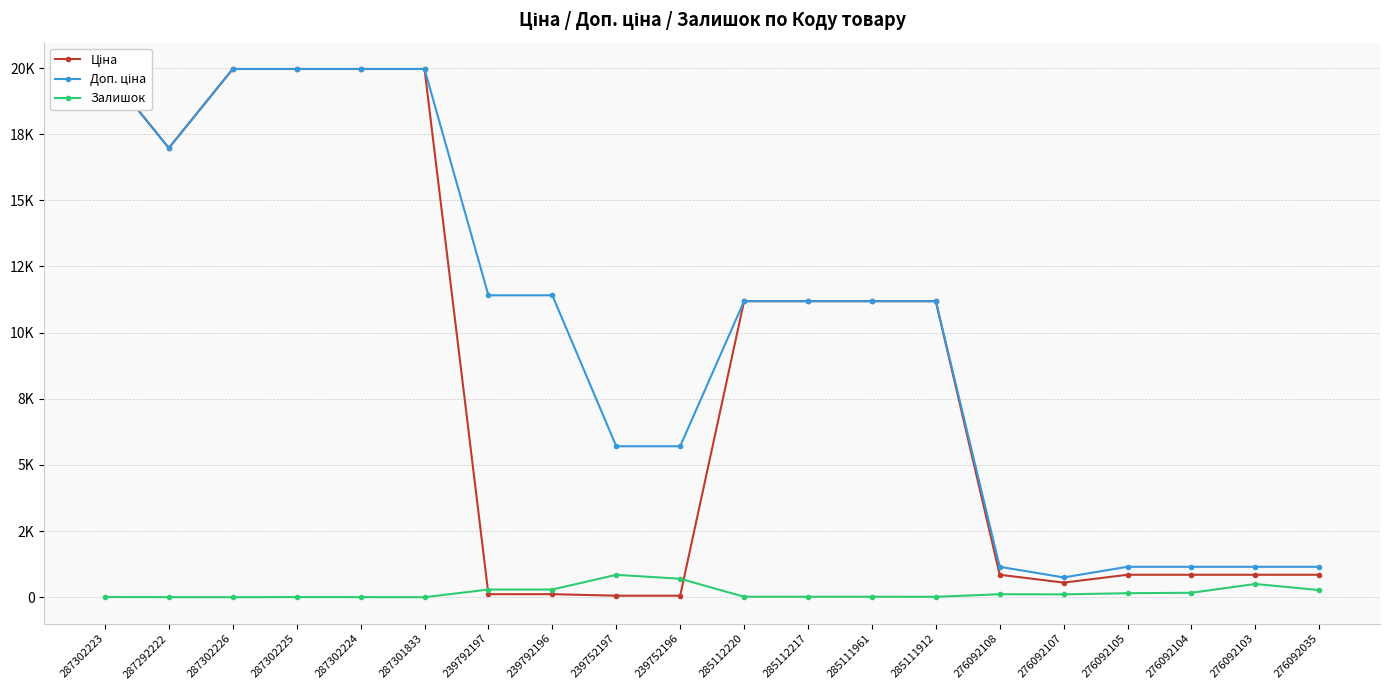

What is the label of the 17th point from the left?

276092105